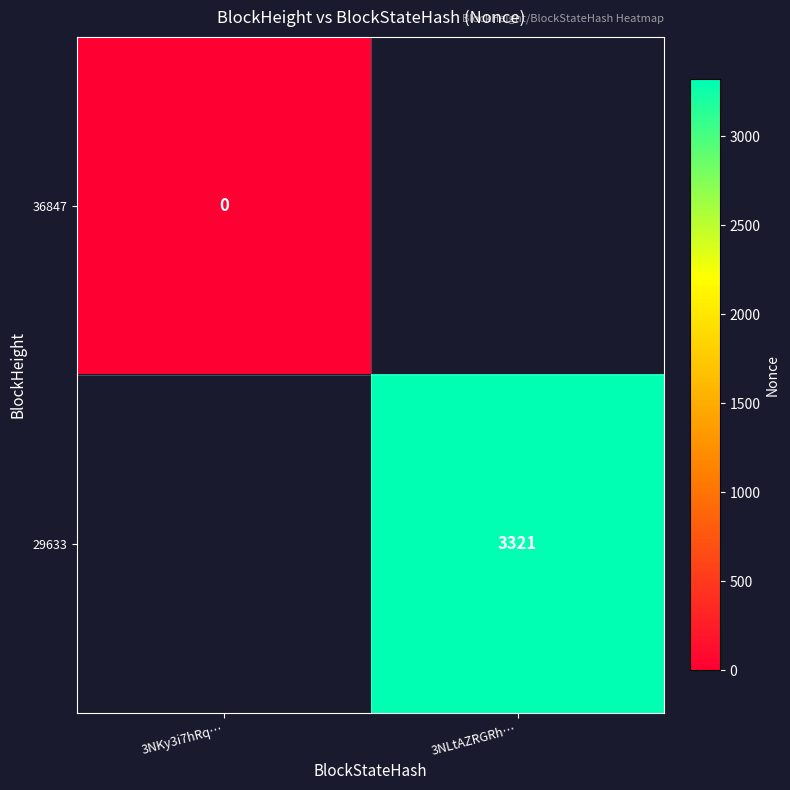

True or false: 29633 has a value of 1685.6 at 3NLtAZRGRh….

False